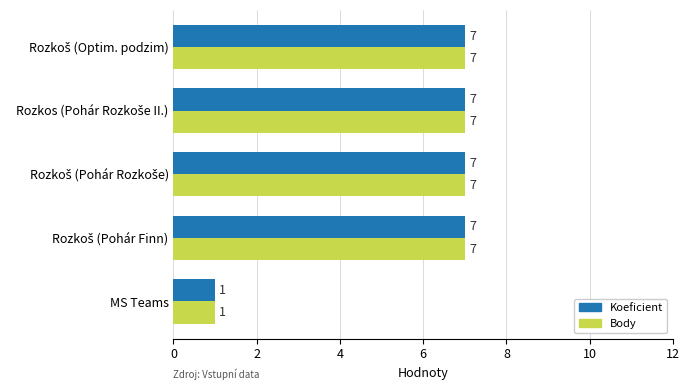

At which label does Body reach its minimum?

MS Teams